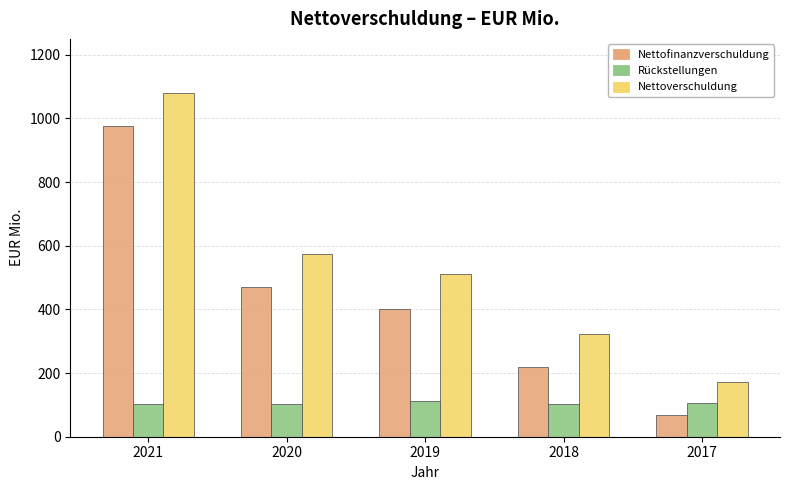

What is the total value across all series at 2021?

2158.5